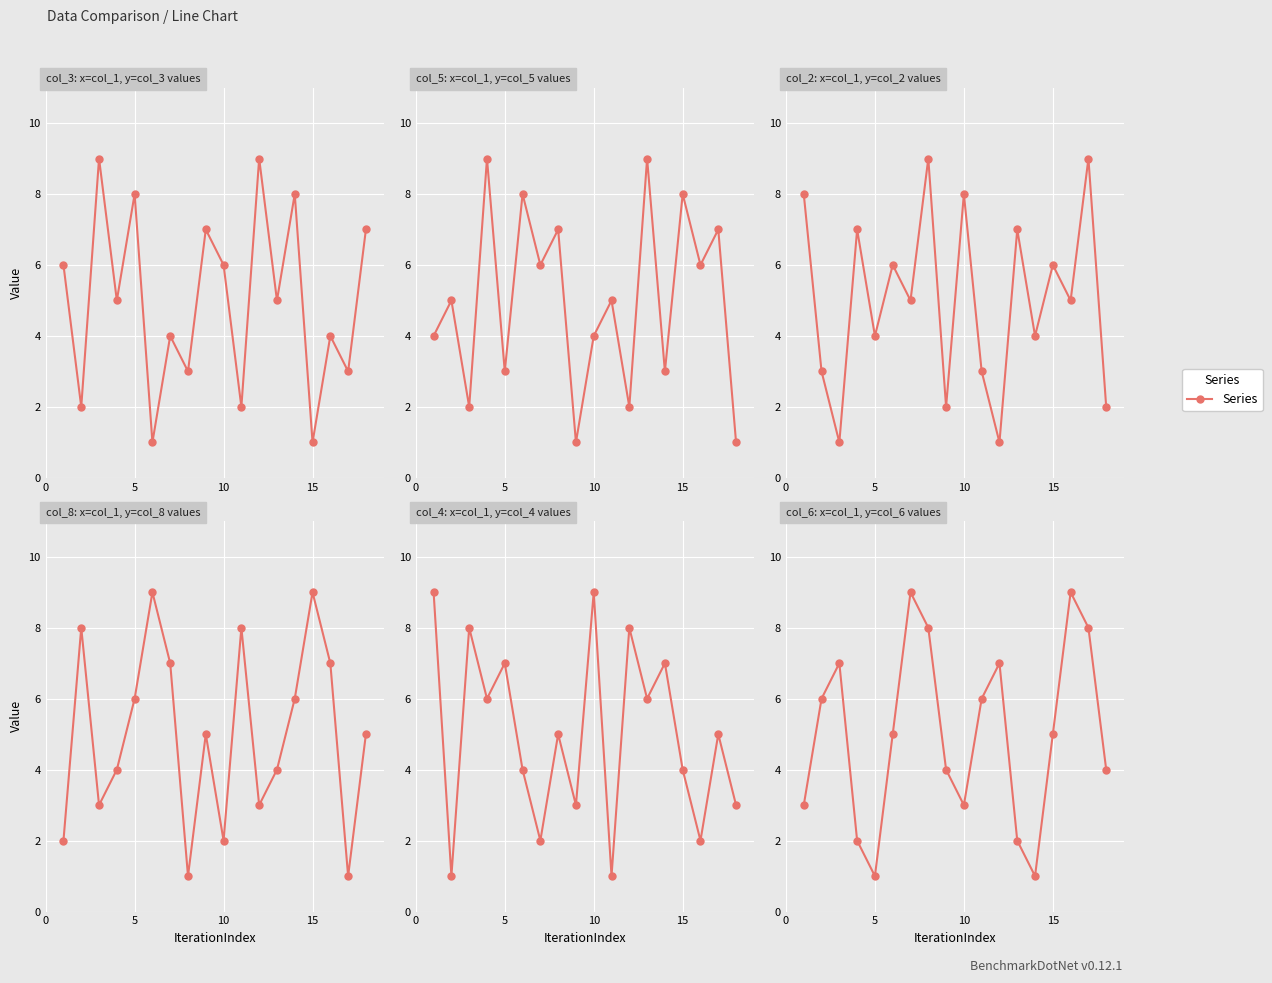

True or false: col_6 and col_8 cross at least once.

True